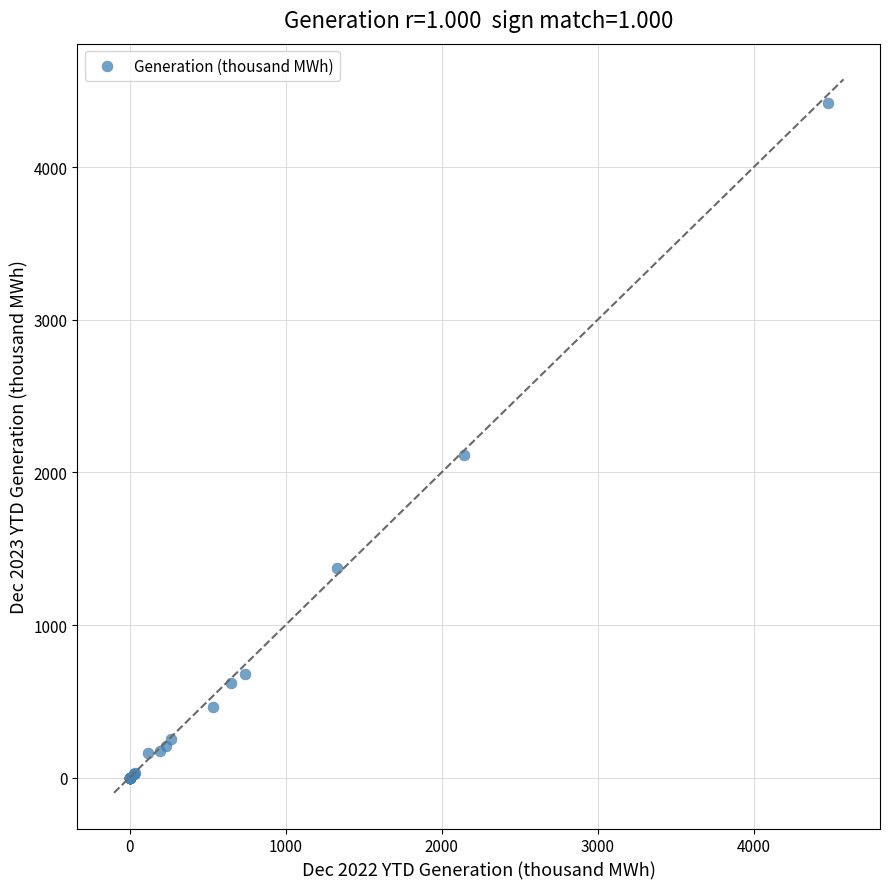

What Y value in the scatter plot is closest to 2211?

2114.0